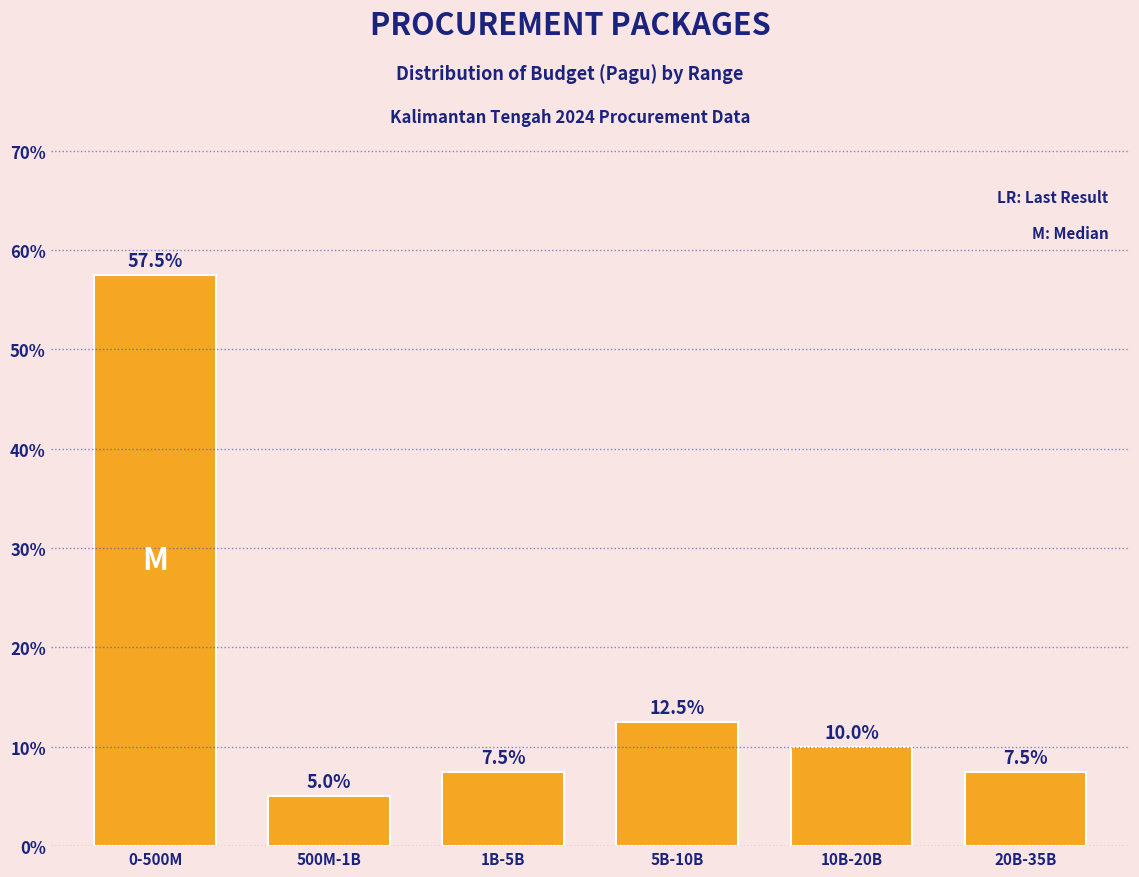

Reading left to right, transcribe all the data shown in this chart.

57.5	5.0	7.5	12.5	10.0	7.5